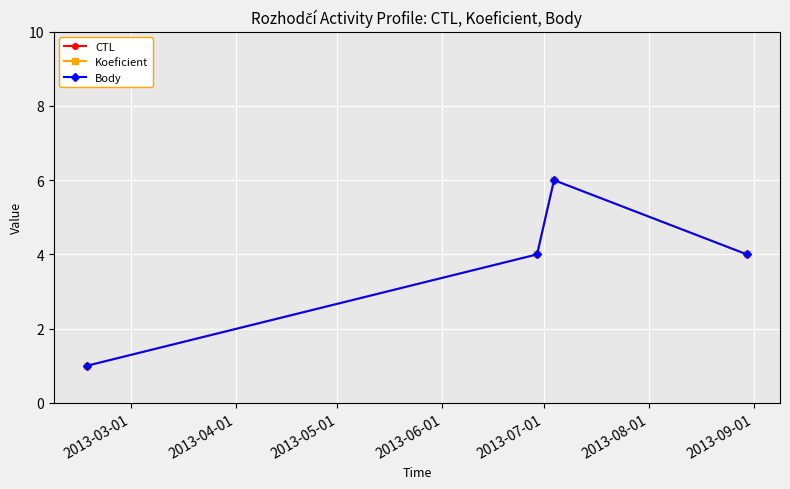

At which label does CTL reach its minimum?

2013-04-01